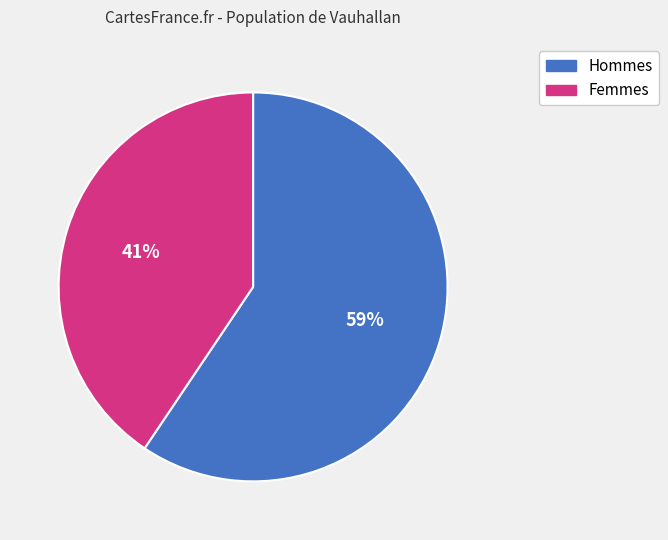

Does any single category account for the majority?

Yes